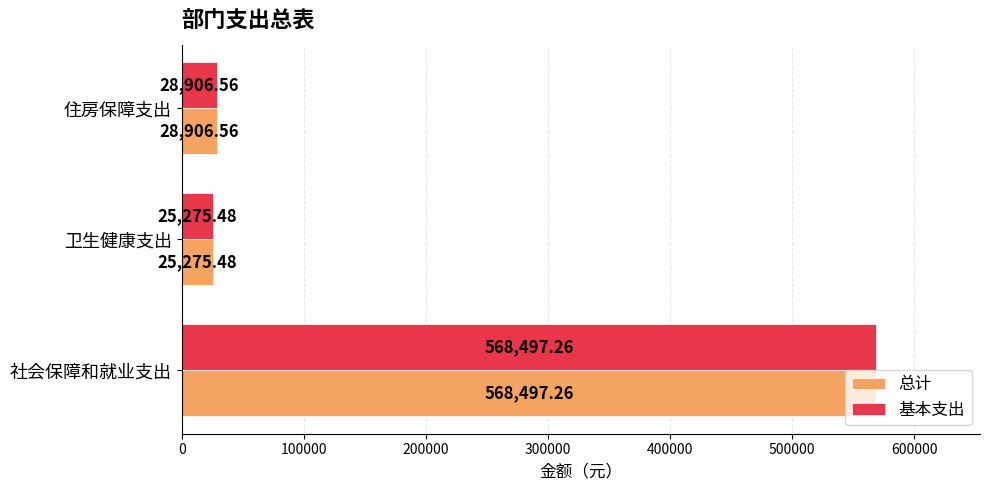

What is the sum of all 总计 values?

622679.3